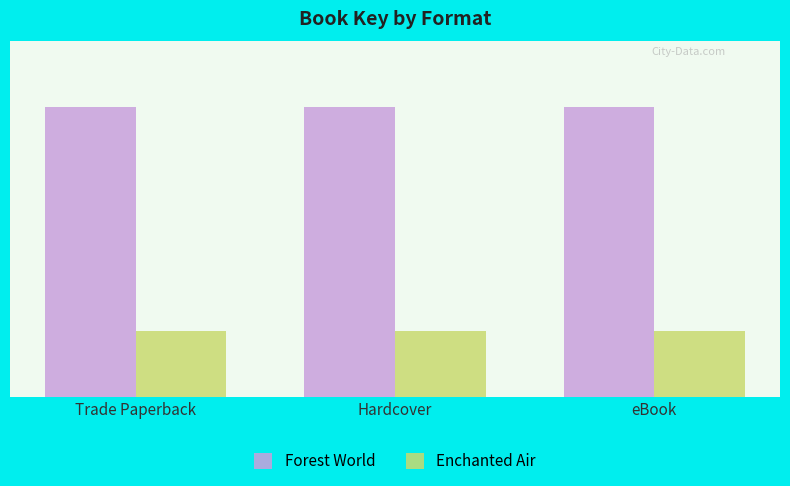

What is the average value of the Forest World series?

2115049206